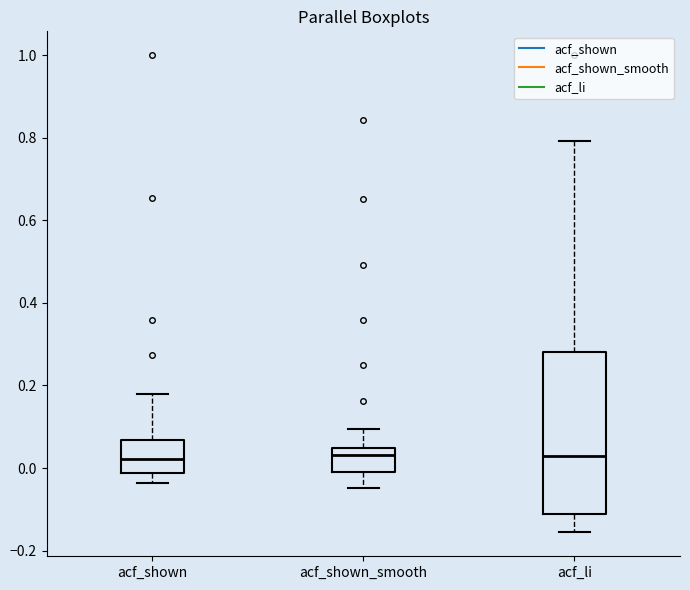

Where is the lower edge of the box for acf_shown_smooth on the y-axis? The values are not printed on the chart, so give them approximately, as read against the axis.

-0.02